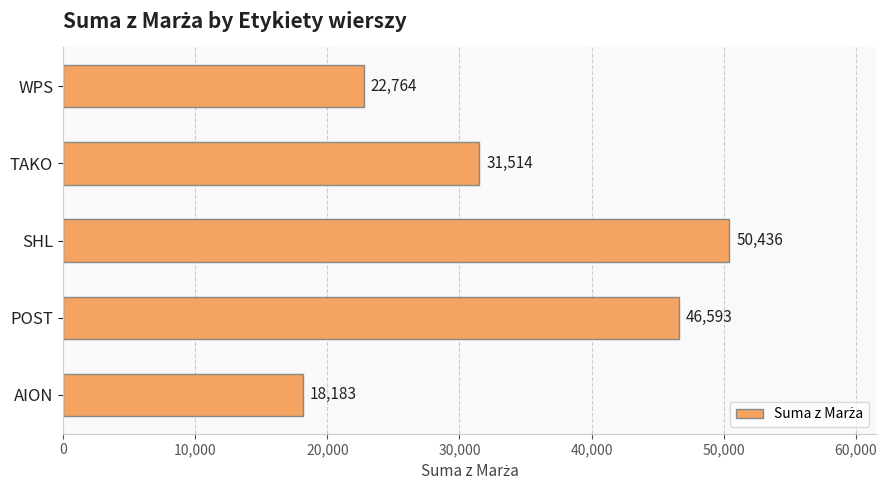

Between AION and SHL, which is larger?

SHL